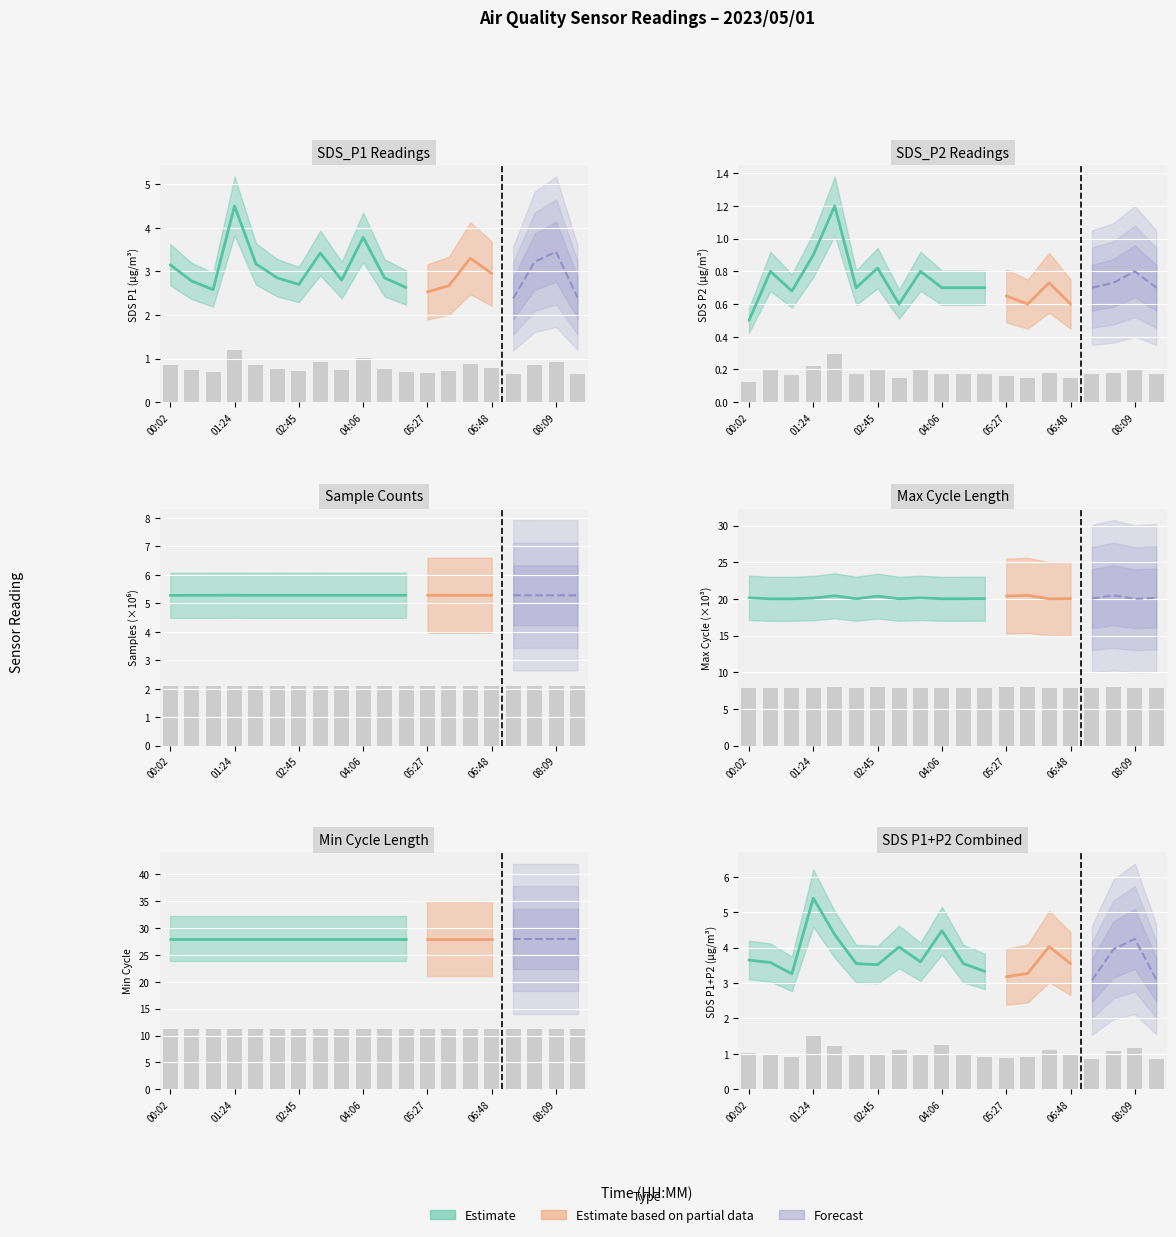

Is it true that Max_cycle equals 8.0 at 05:27?

True